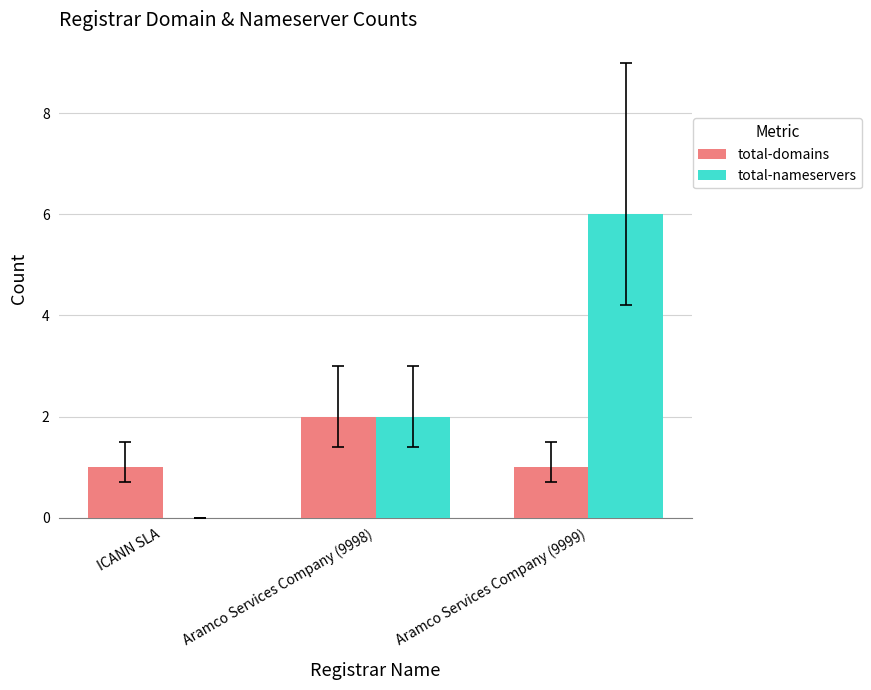

What is the total value across all series at Aramco Services Company (9998)?

4